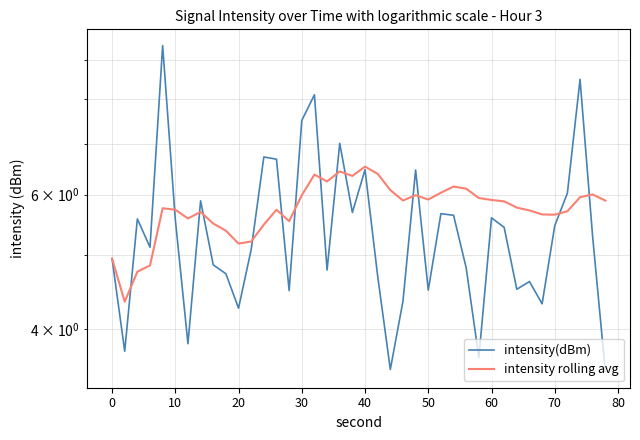

List the series in order of their overall mean, lowest first.

intensity(dBm), intensity rolling avg